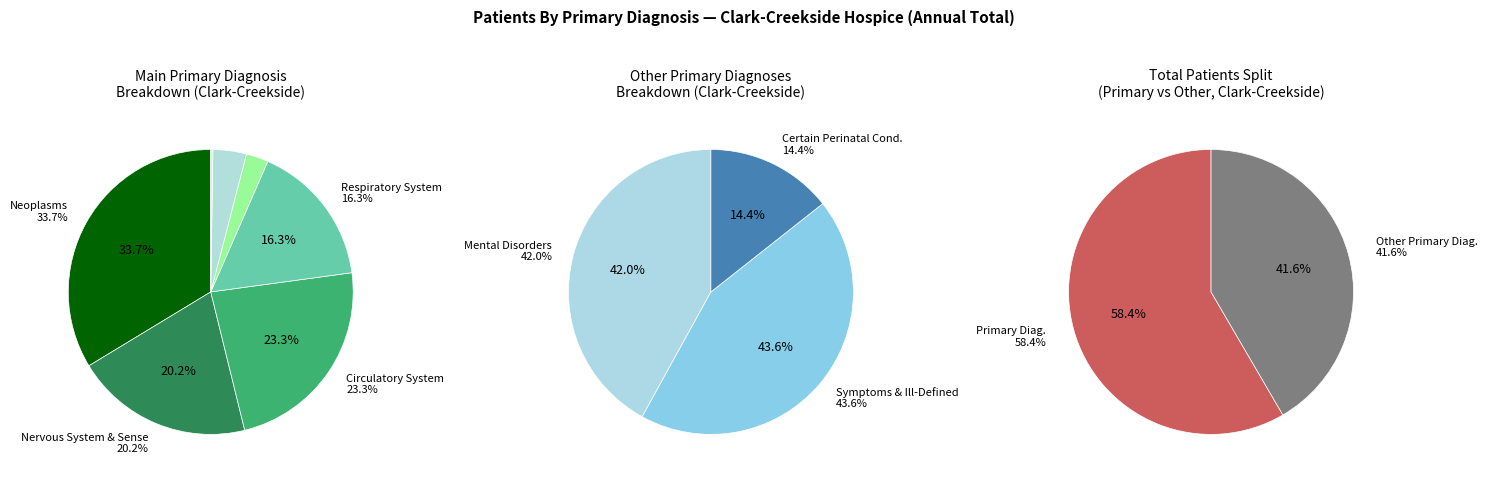

To the nearest percent, what percentage of the pie is Digestive System?

3%